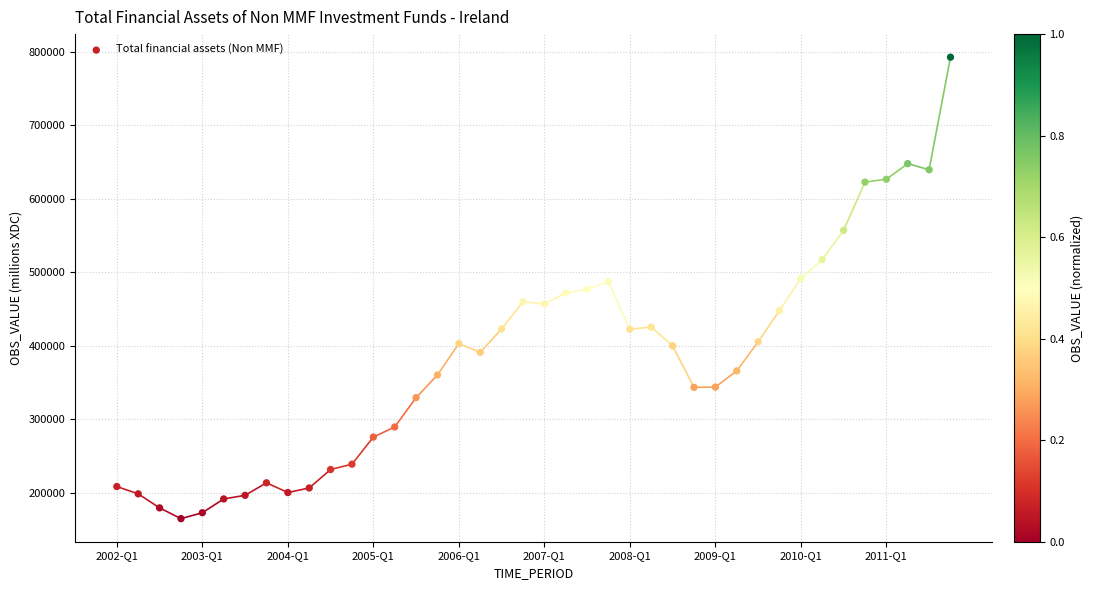

What is the range of Y values (max minus min)?

627524